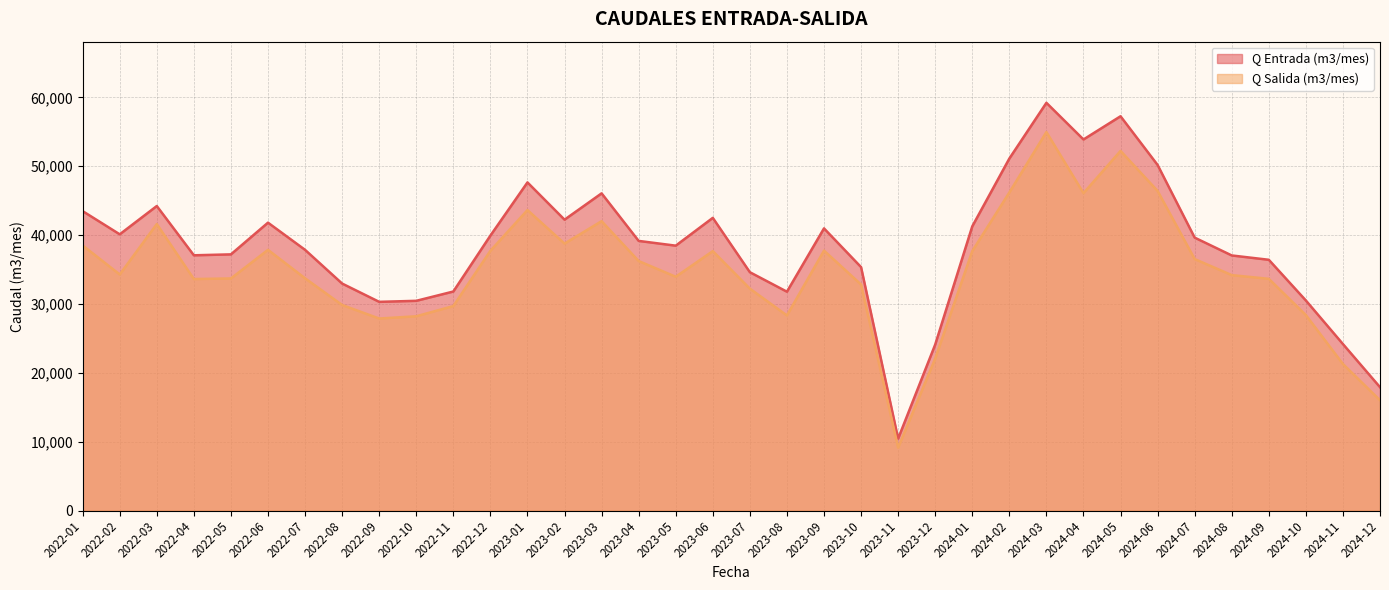

At how many categories does at least one series exceed 56756?

2